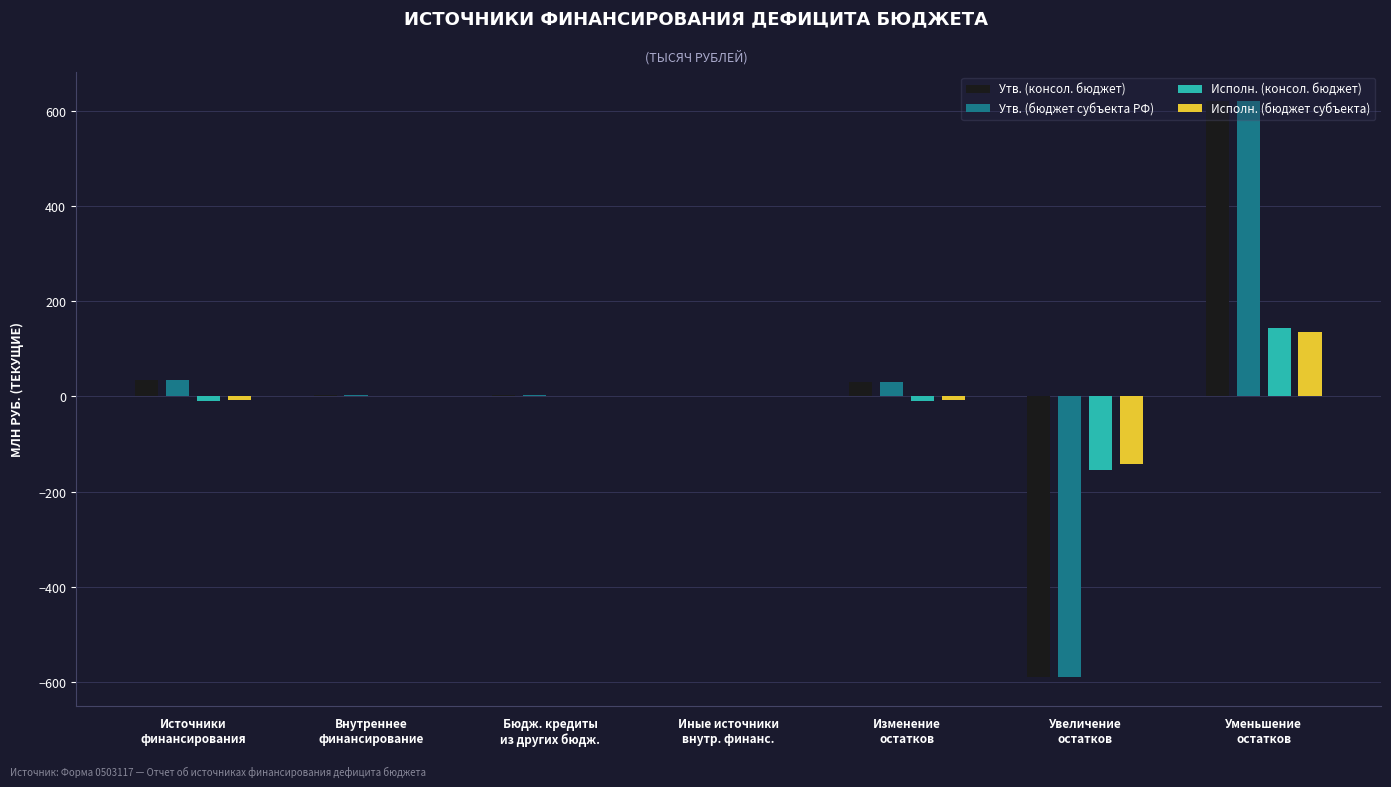

What is the maximum value shown in the chart?

621.0